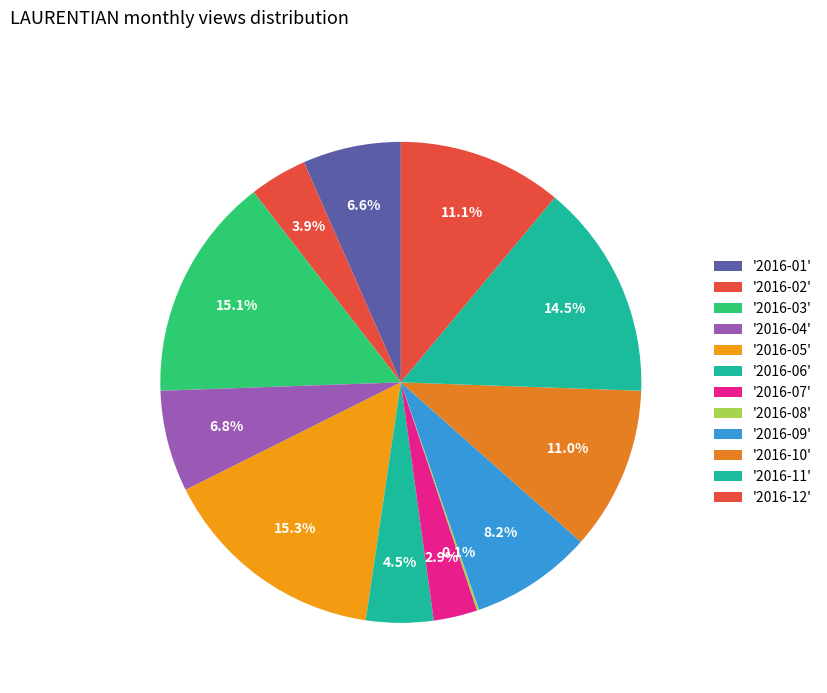

Does any single category account for the majority?

No